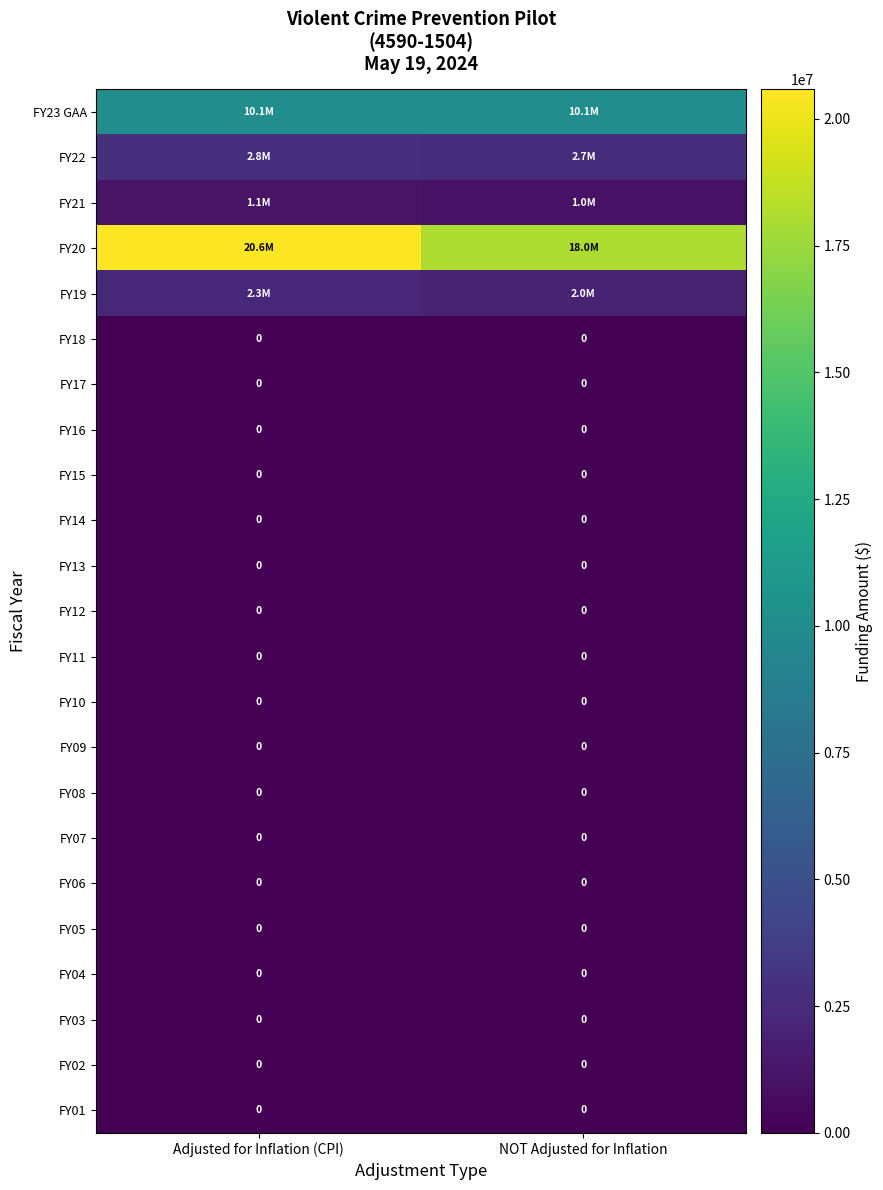

The value of FY08 at NOT Adjusted for Inflation is 0. True or false?

True